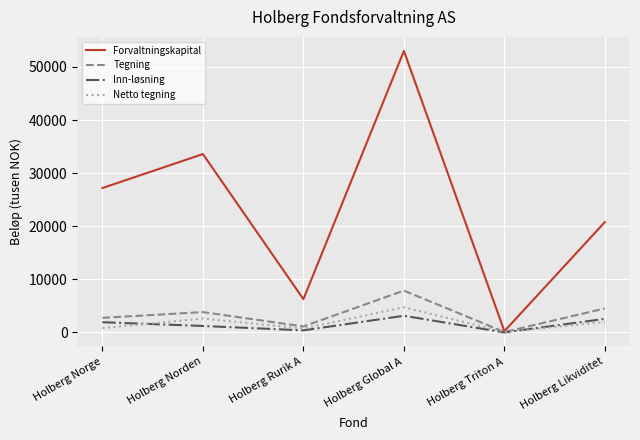

The value of Forvaltningskapital at Holberg Norge is 27194. True or false?

True